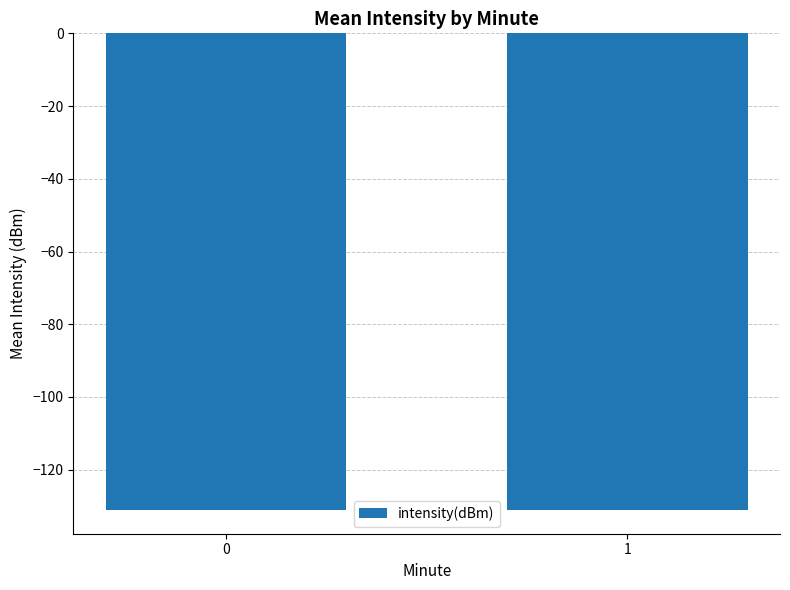

What is the maximum value shown in the chart?

-131.0